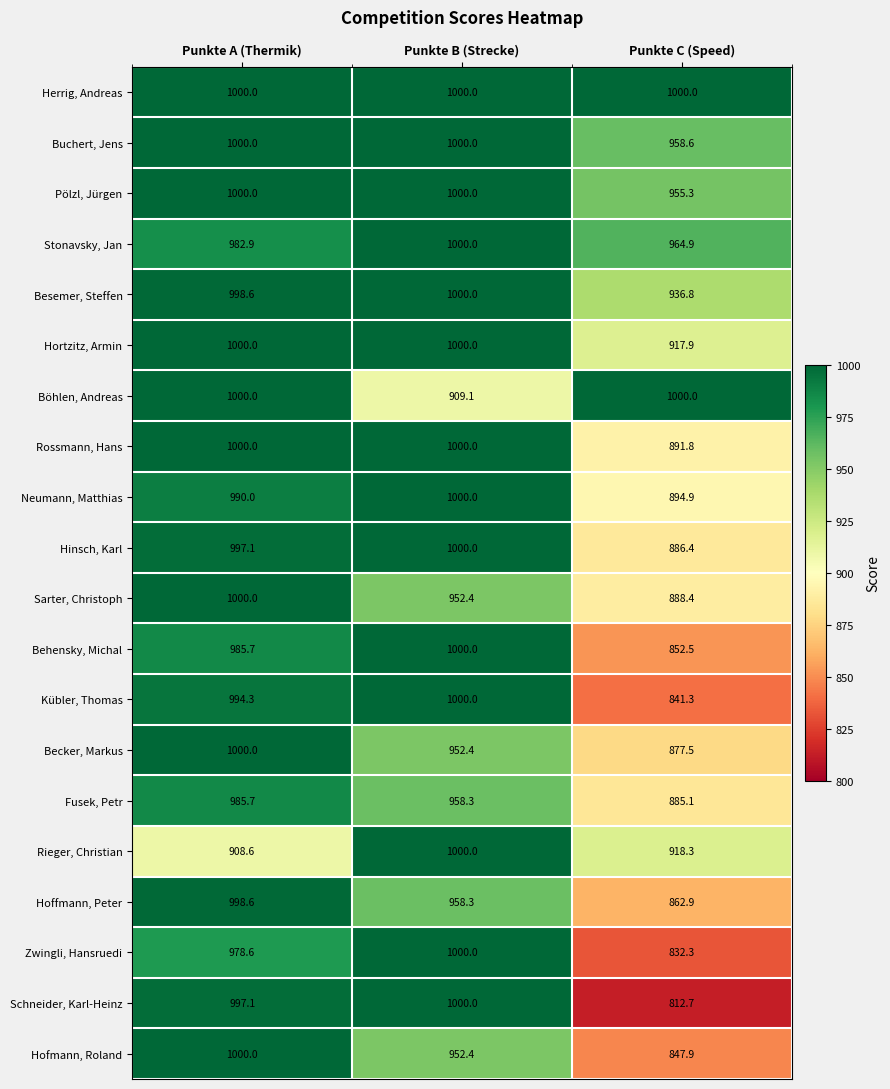

True or false: Schneider, Karl-Heinz has a value of 997.1 at Punkte A (Thermik).

True